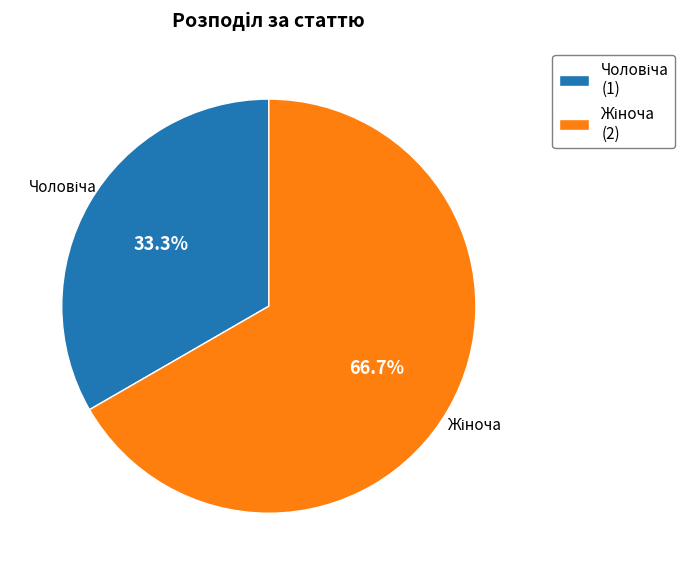

Is there any slice that represents more than half of the pie?

Yes